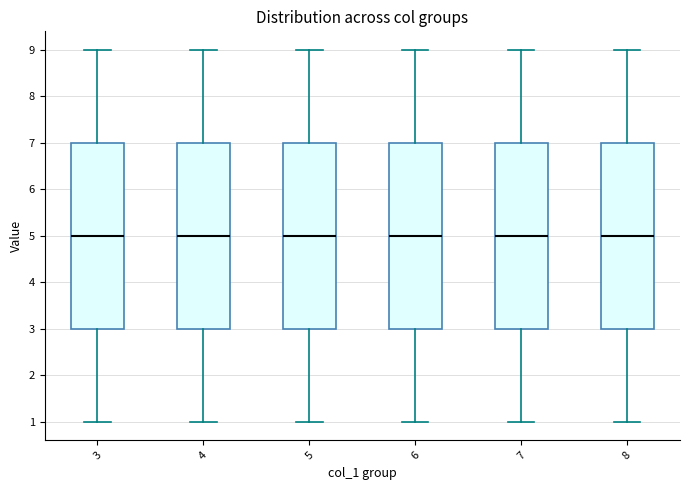

Where is the lower edge of the box at x = 3 on the y-axis? The values are not printed on the chart, so give them approximately, as read against the axis.

3